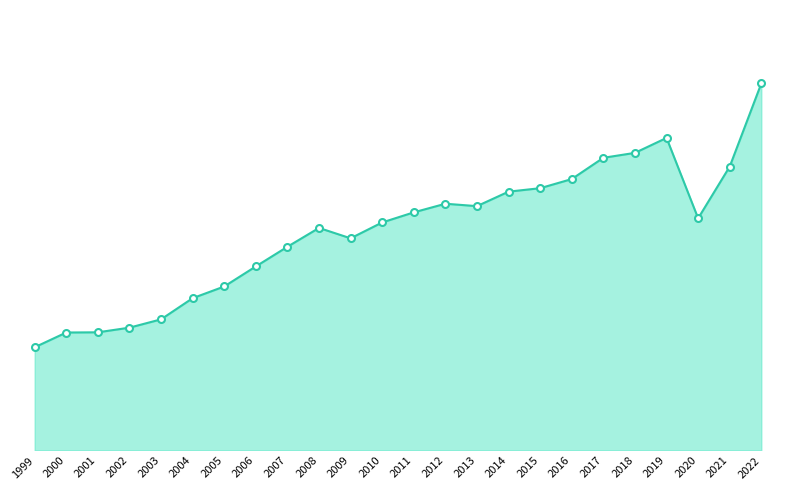

What value does the data have at 2001, to the nearest 50?

187200